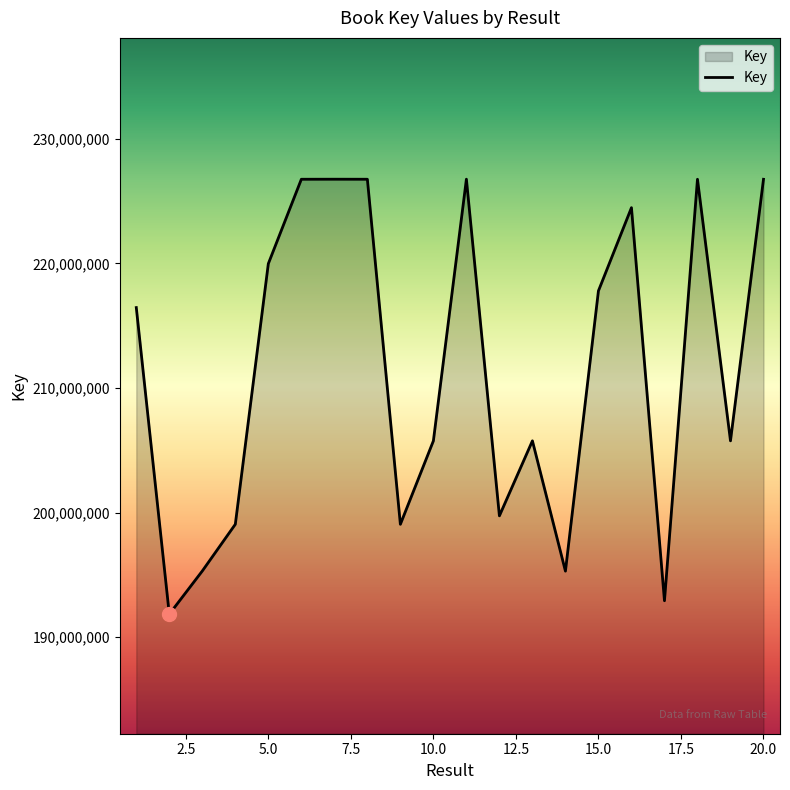

What is the smallest value displayed?

191853511